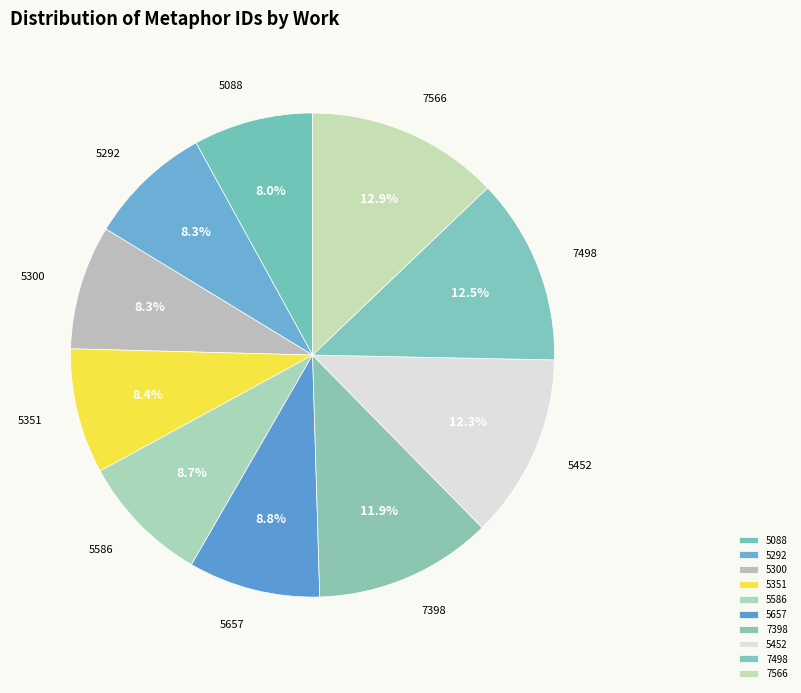

What percentage is the 7398 slice, to the nearest percent?

12%